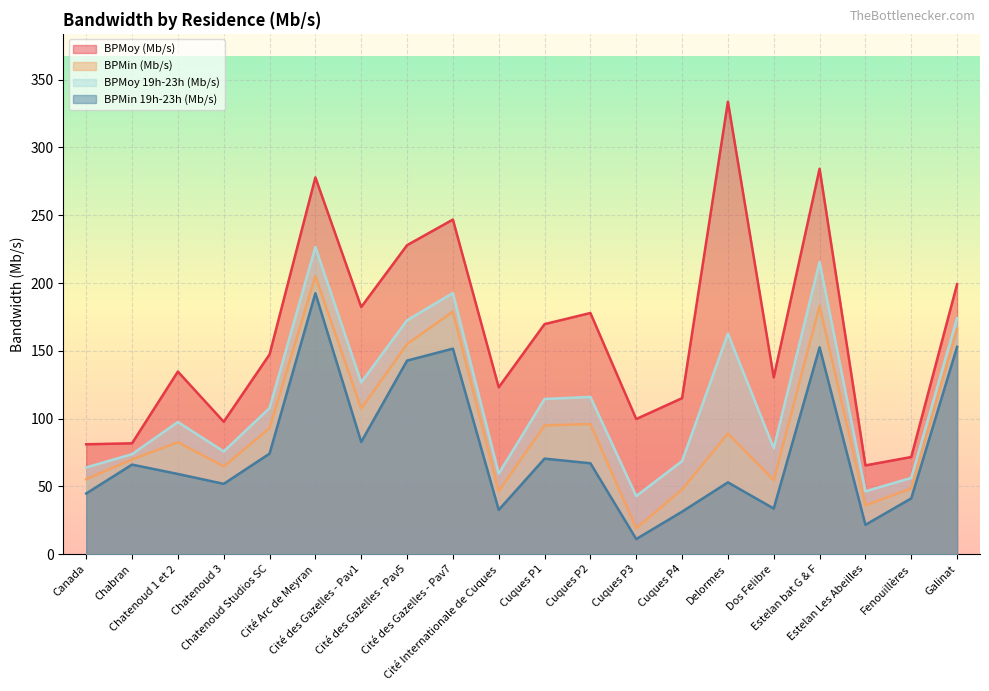

What value does the BPMin (Mb/s) series have at Delormes?

89.0